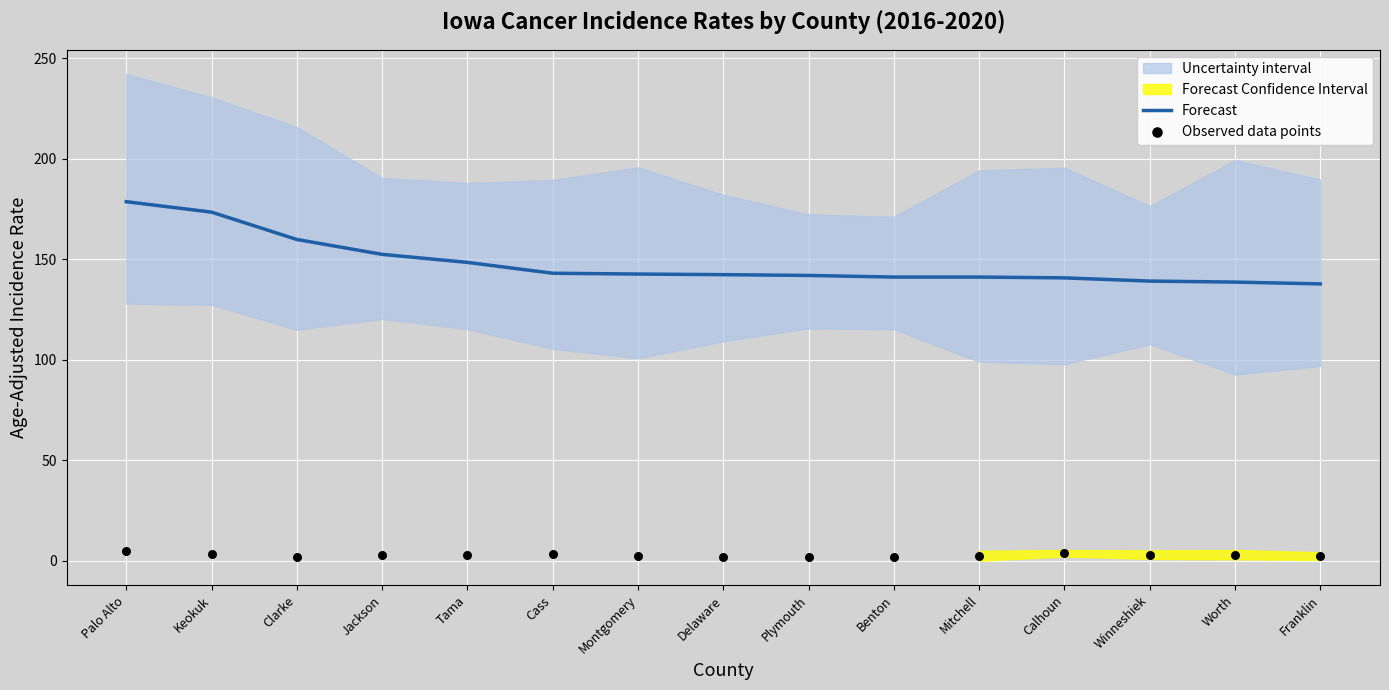

Which series has the widest spread of Y values?

Forecast